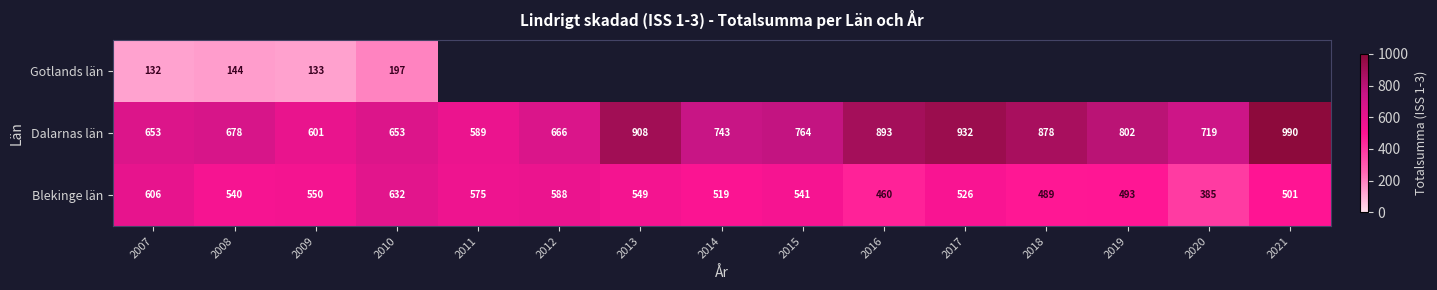

Count the number of data series in this chart.

3